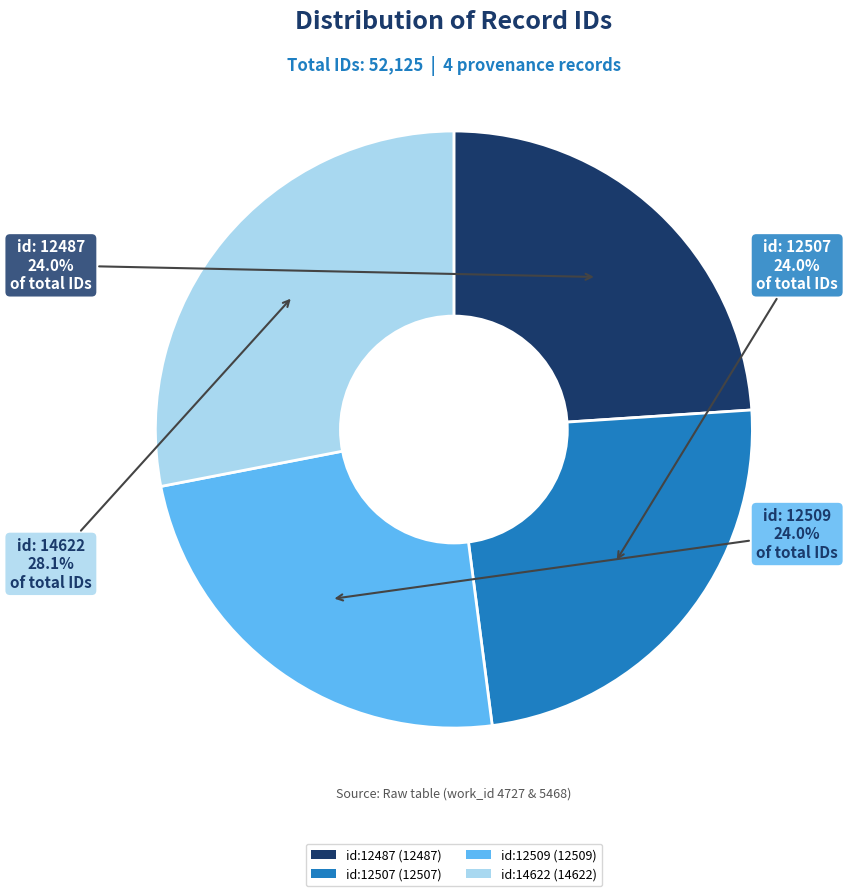

Does id:14622 (14622) represent more than half of the total?

No